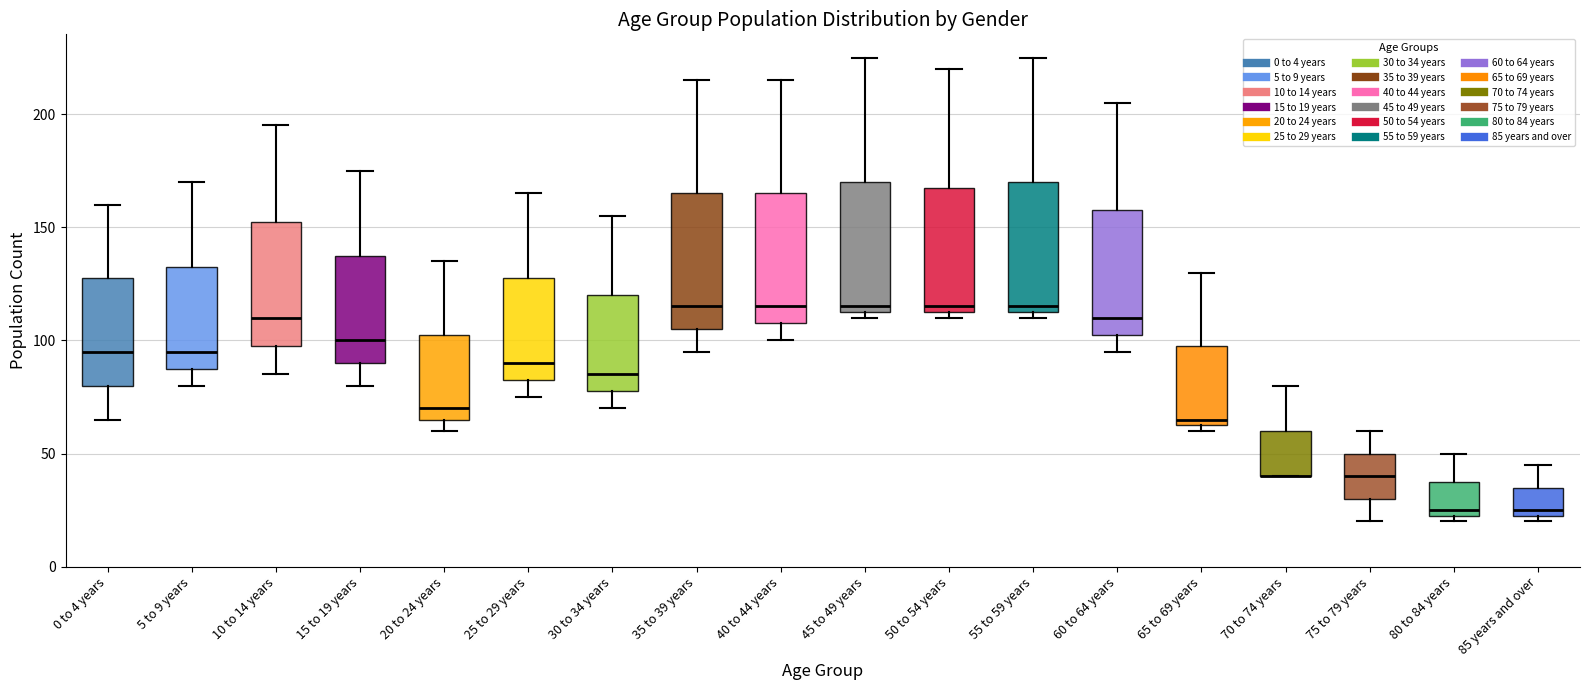

Reading left to right, transcribe this box plot: for each box, give where its median line is, the range the box spans, and where its two whiskers end, as read against the y-axis. The values are not printed on the chart, so give them approximately, as read against the axis.

0 to 4 years: median 95, box 80 to 130, whiskers 65 to 160
5 to 9 years: median 95, box 90 to 135, whiskers 80 to 170
10 to 14 years: median 110, box 100 to 155, whiskers 85 to 195
15 to 19 years: median 100, box 90 to 140, whiskers 80 to 175
20 to 24 years: median 70, box 65 to 105, whiskers 60 to 135
25 to 29 years: median 90, box 85 to 130, whiskers 75 to 165
30 to 34 years: median 85, box 80 to 120, whiskers 70 to 155
35 to 39 years: median 115, box 105 to 165, whiskers 95 to 215
40 to 44 years: median 115, box 110 to 165, whiskers 100 to 215
45 to 49 years: median 115 (just above the box's lower edge), box 115 to 170, whiskers 110 to 225
50 to 54 years: median 115 (just above the box's lower edge), box 115 to 170, whiskers 110 to 220
55 to 59 years: median 115 (just above the box's lower edge), box 115 to 170, whiskers 110 to 225
60 to 64 years: median 110, box 105 to 160, whiskers 95 to 205
65 to 69 years: median 65 (just above the box's lower edge), box 65 to 100, whiskers 60 to 130
70 to 74 years: median 40 (drawn on the box's lower edge), box 40 to 60, whiskers 40 to 80
75 to 79 years: median 40, box 30 to 50, whiskers 20 to 60
80 to 84 years: median 25 (just above the box's lower edge), box 25 to 40, whiskers 20 to 50
85 years and over: median 25 (just above the box's lower edge), box 25 to 35, whiskers 20 to 45